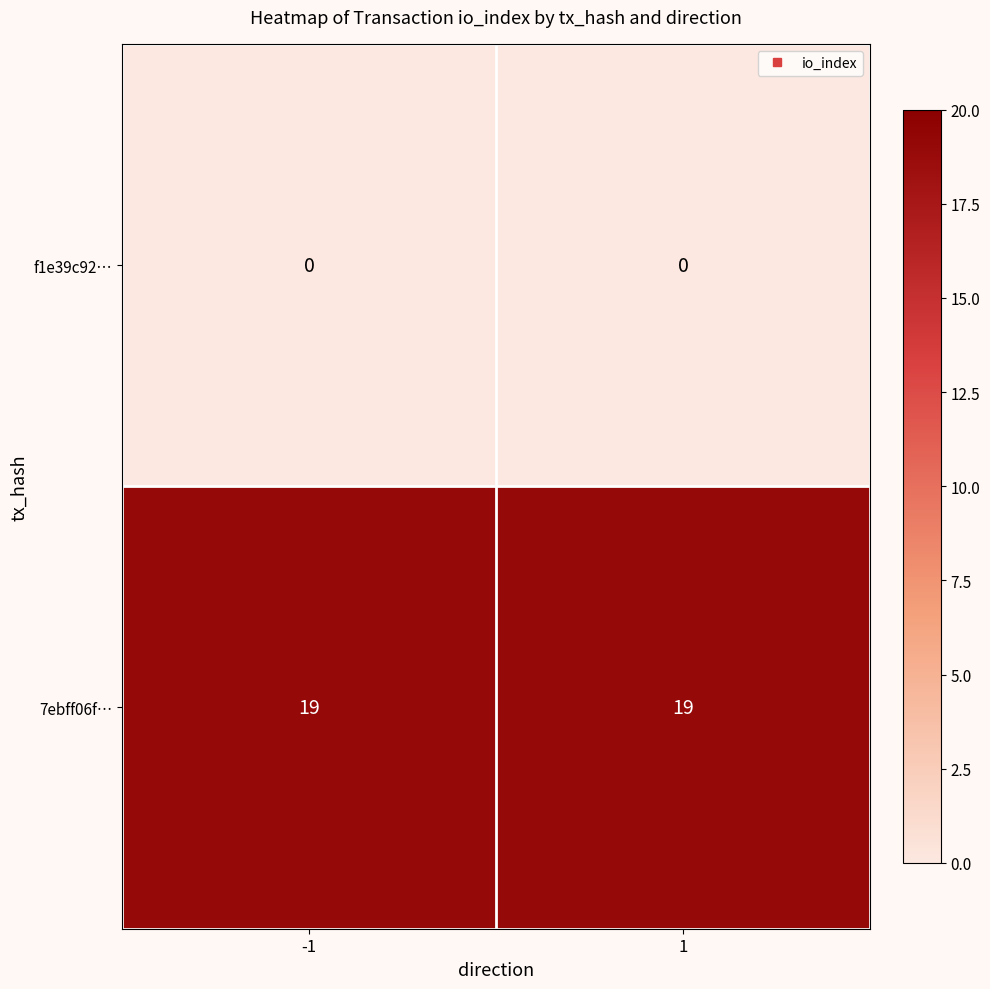

Reading left to right, transcribe all the data shown in this chart.

f1e39c92…: 0	0
7ebff06f…: 19	19